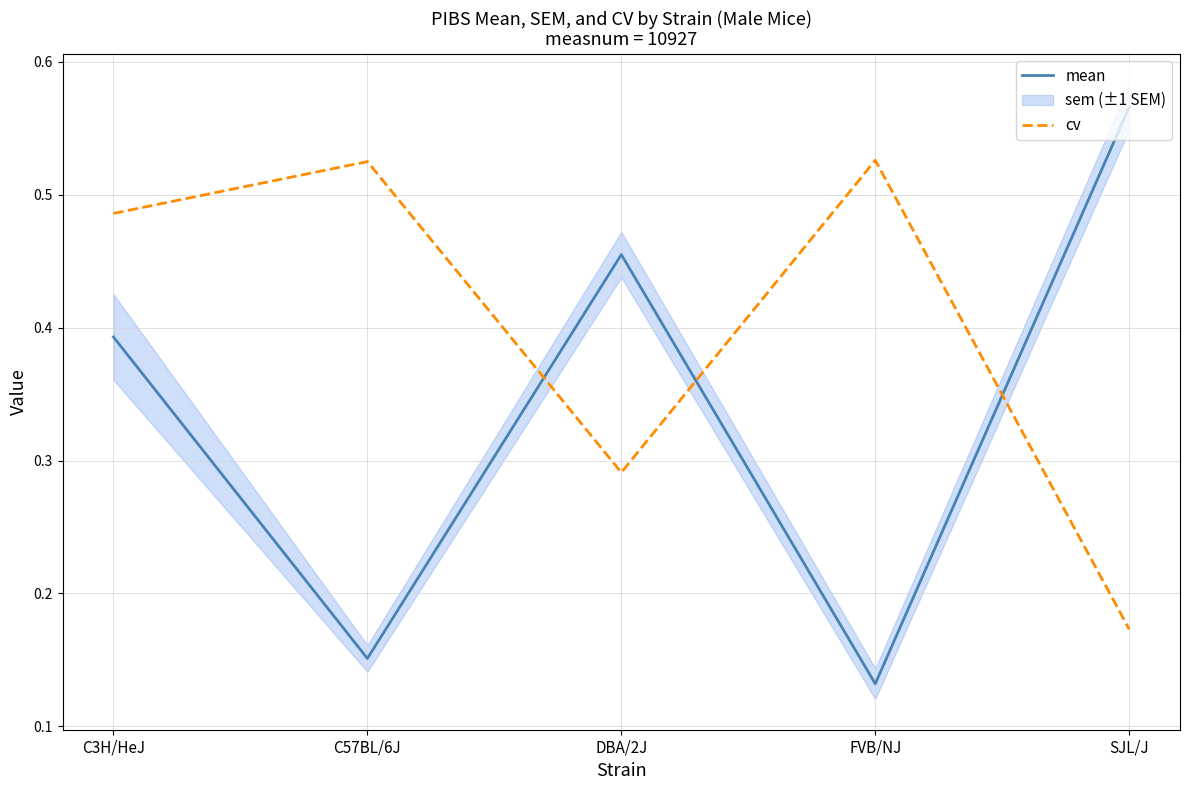

Reading right to left, what are all the values shown in this chart?

mean: 0.6	0.1	0.5	0.2	0.4
cv: 0.2	0.5	0.3	0.5	0.5